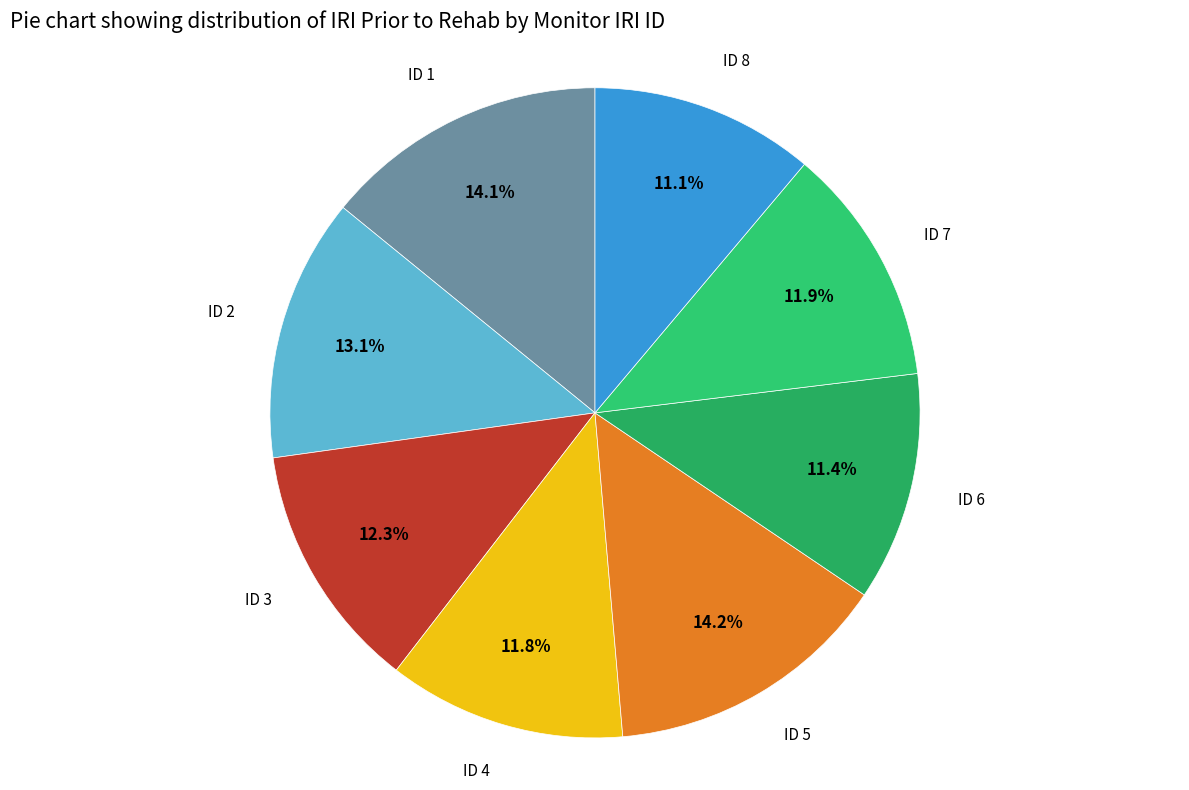

Is there a majority slice in this chart?

No